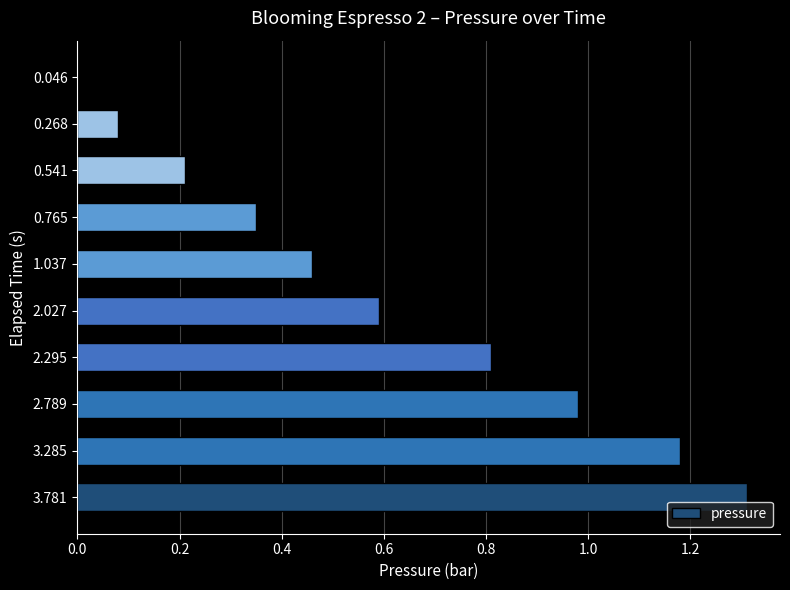

Which label corresponds to the largest value in the chart?

3.781